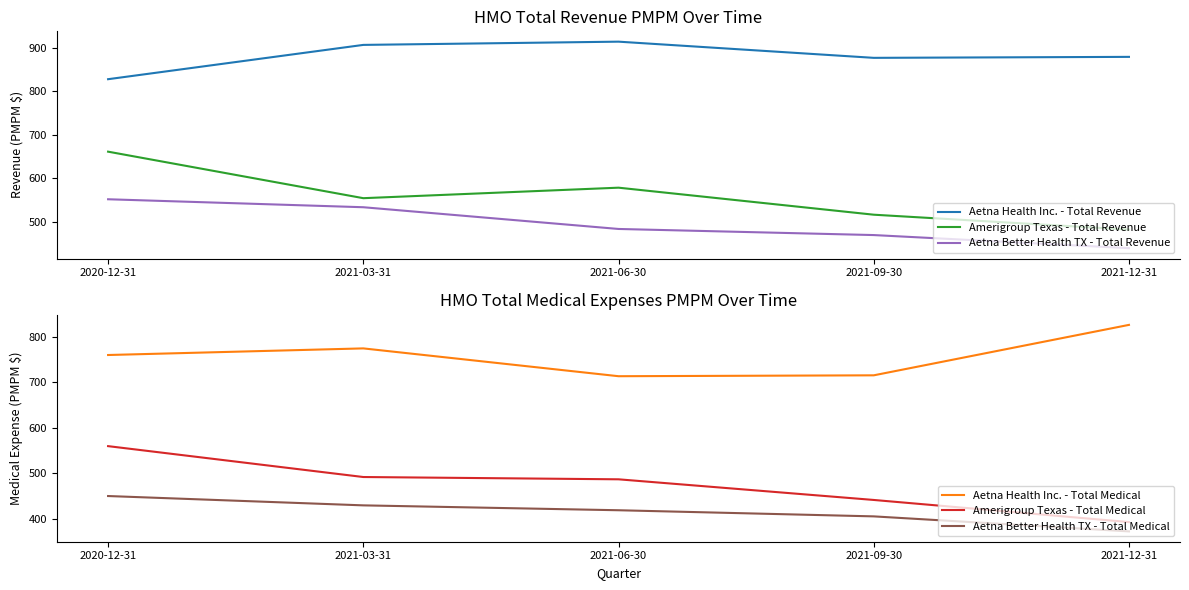

At which label does Amerigroup Texas - Total Revenue first exceed 554?

2020-12-31